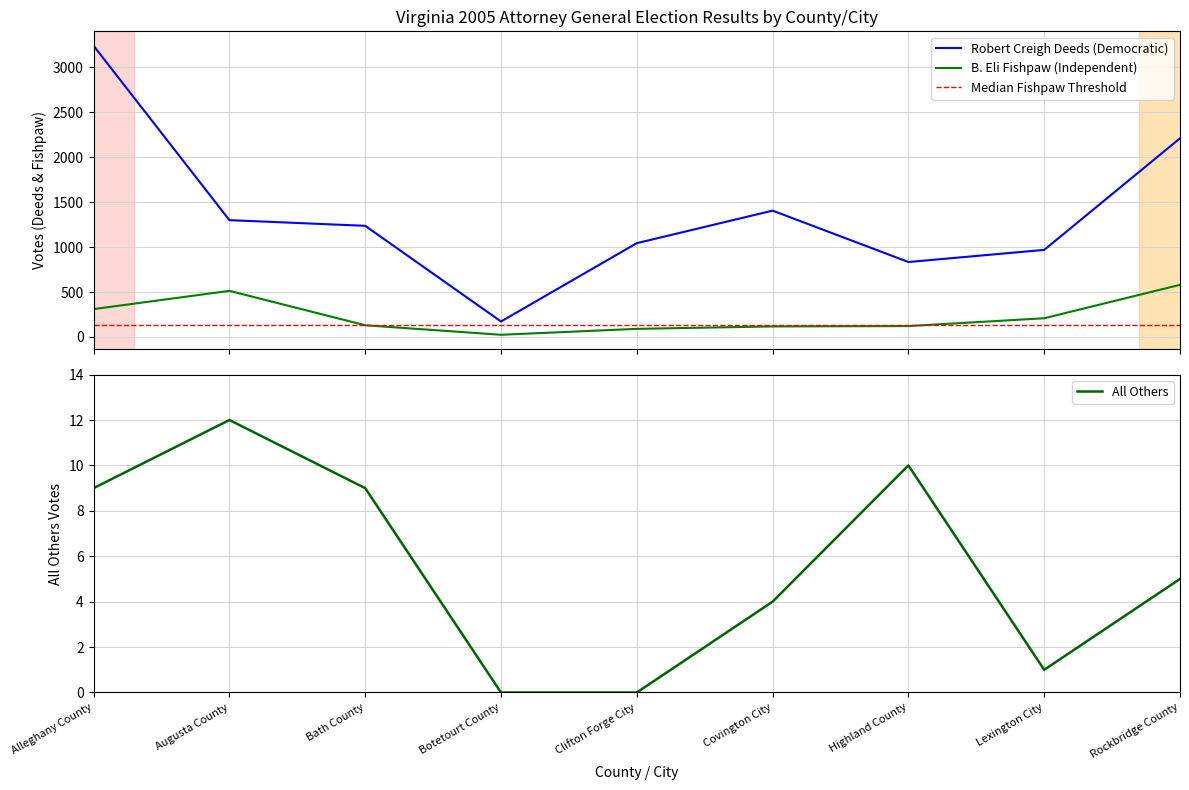

Rank the categories by All Others value from highest to lowest.

Augusta County, Highland County, Alleghany County, Bath County, Rockbridge County, Covington City, Lexington City, Botetourt County, Clifton Forge City